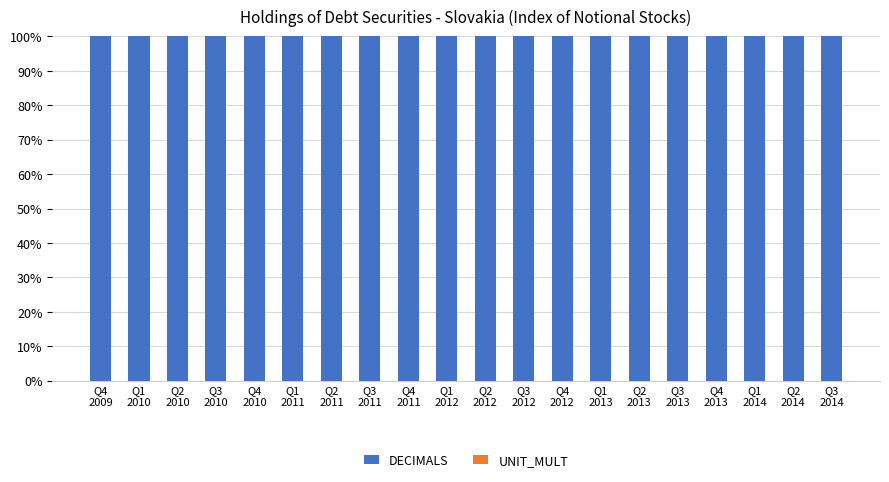

True or false: DECIMALS has a value of 100 at Q1
2013.

True